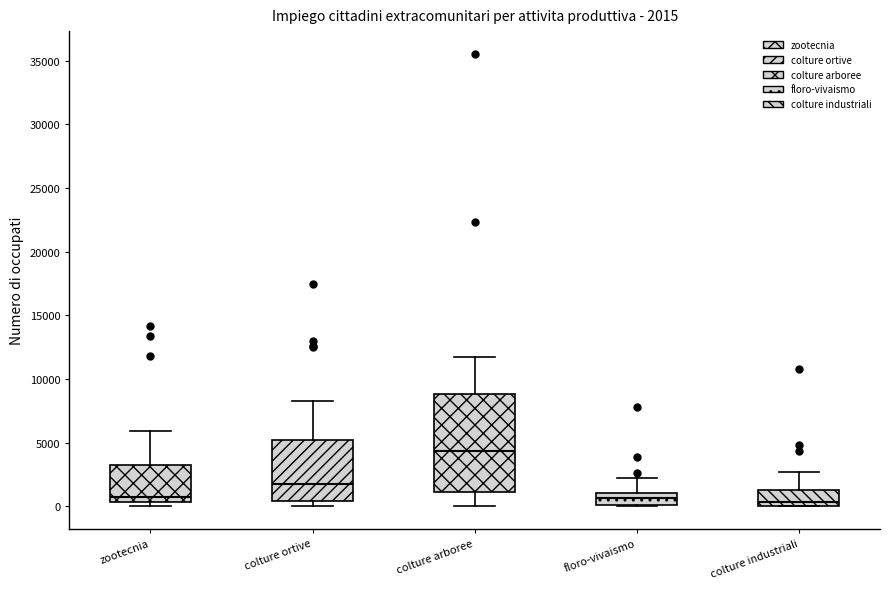

Which box is the tallest, from its lower edge to its upper edge?

colture arboree